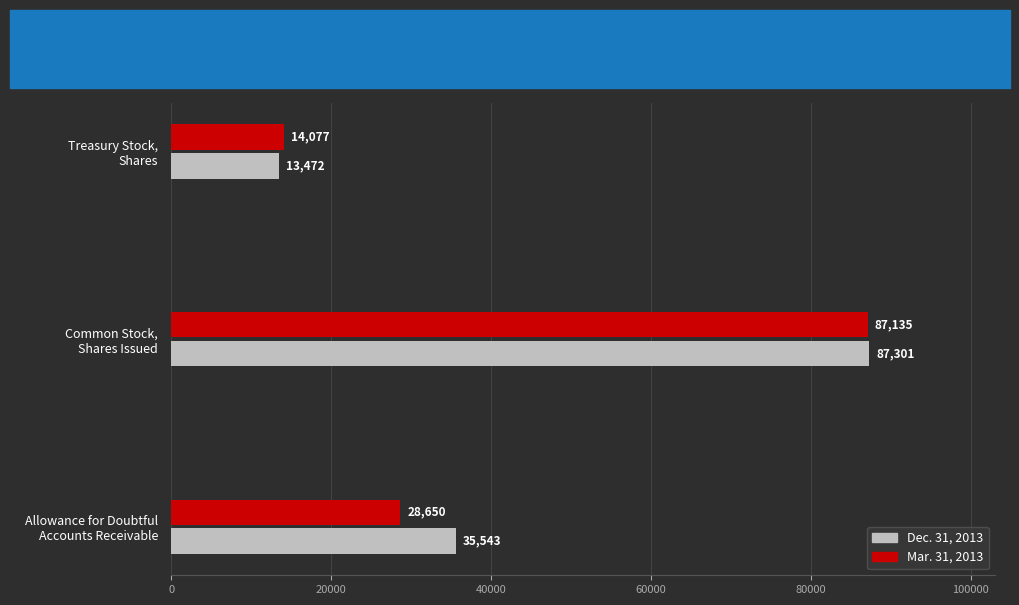

What is the difference between the maximum and minimum values in the Mar. 31, 2013 series?

73058